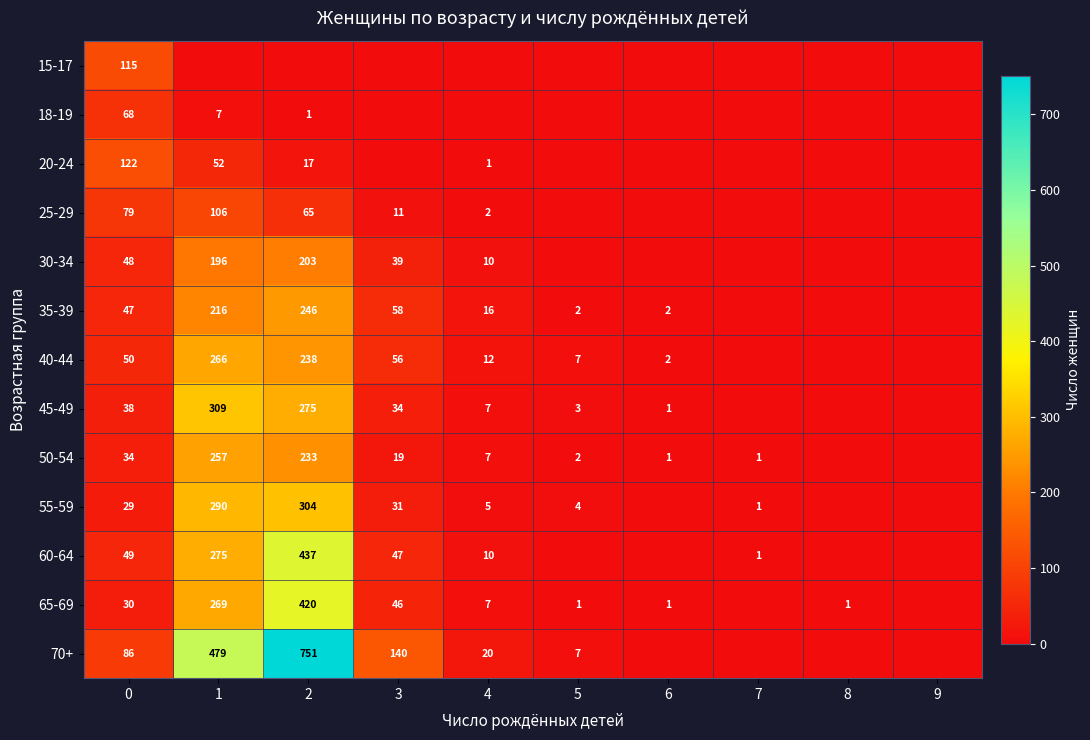

Is the value of 35-39 at 2 greater than the value of 50-54 at 6?

Yes